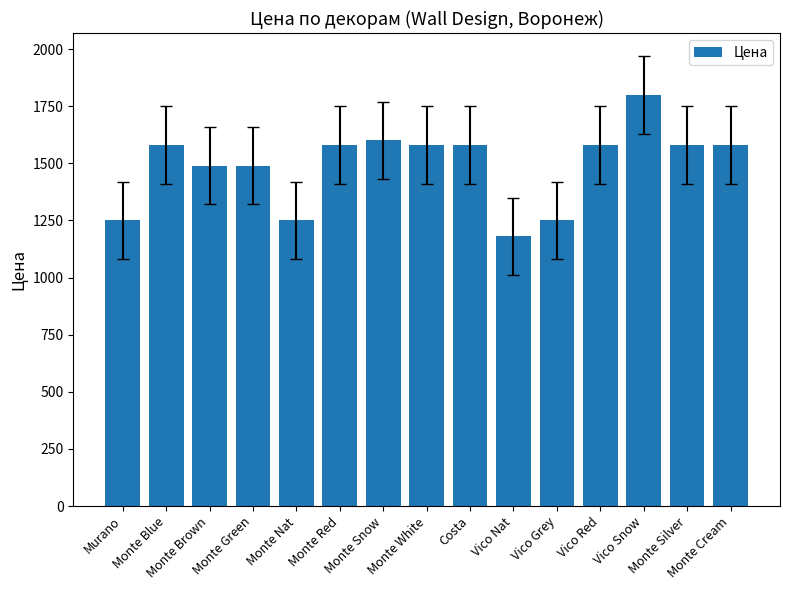

What is the value of the 14th bar from the left?

1580